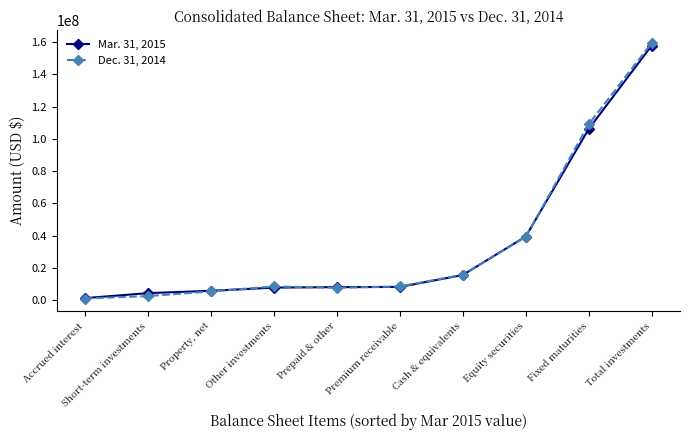

What is the greatest value displayed?

159411193